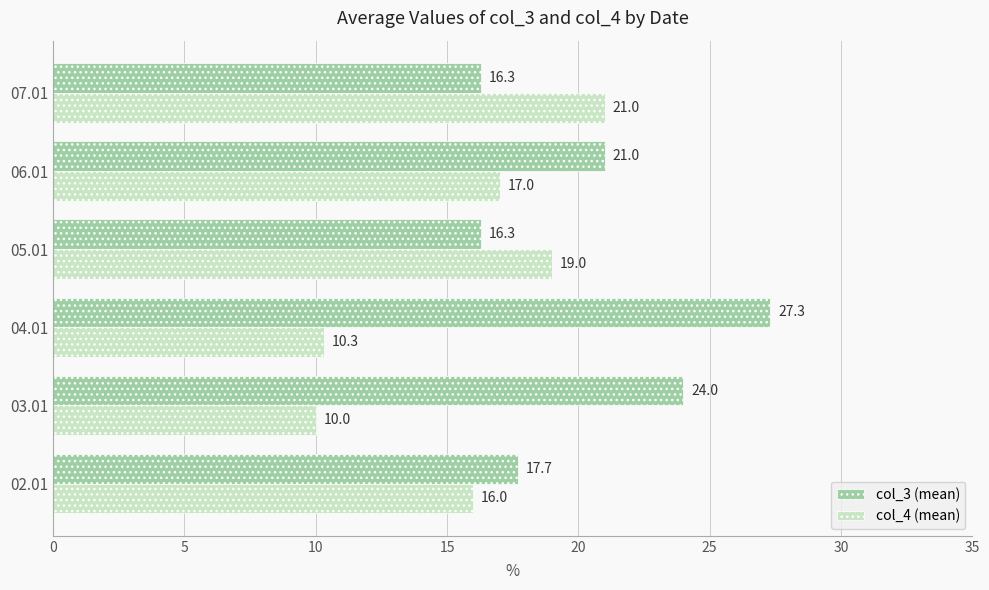

Rank the series by their maximum value, from highest to lowest.

col_3 (mean), col_4 (mean)